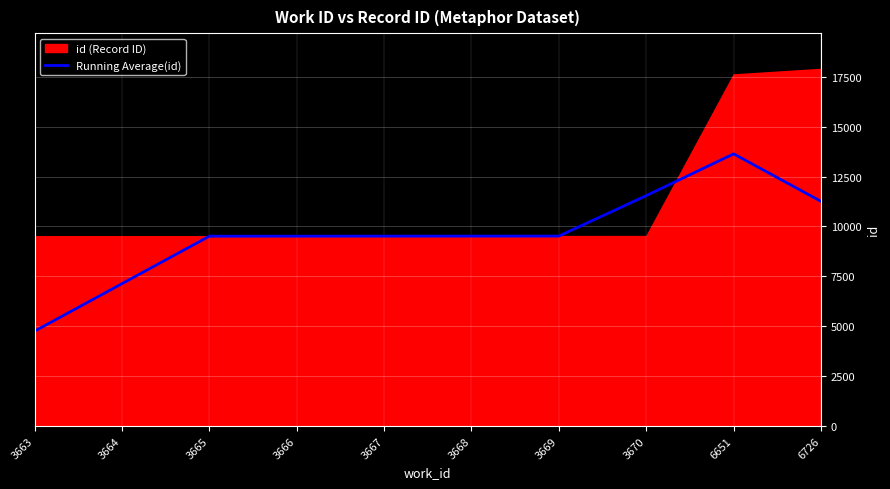

True or false: Running Average(id) has a value of 11255.5 at 6726.

True